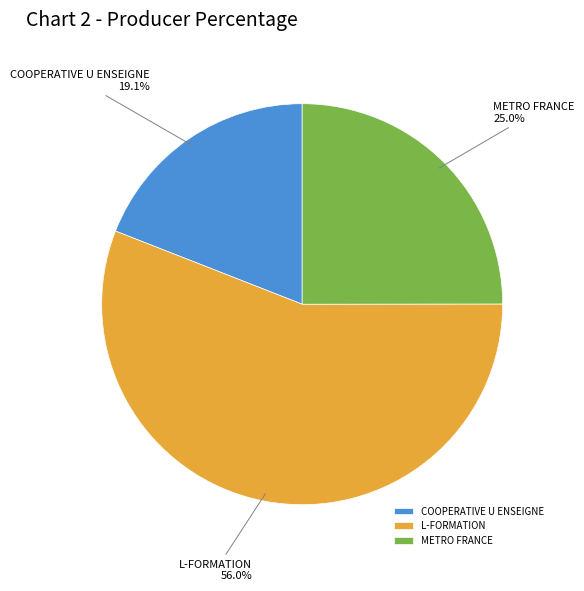

Is METRO FRANCE the majority of the pie?

No